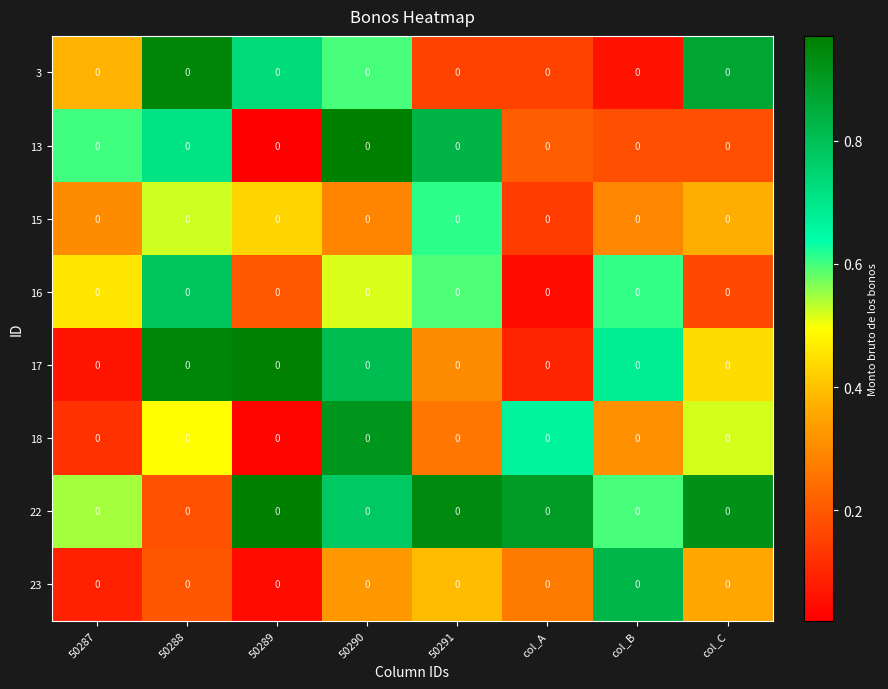

The 13 series shows 1.0 at 50287. True or false?

False